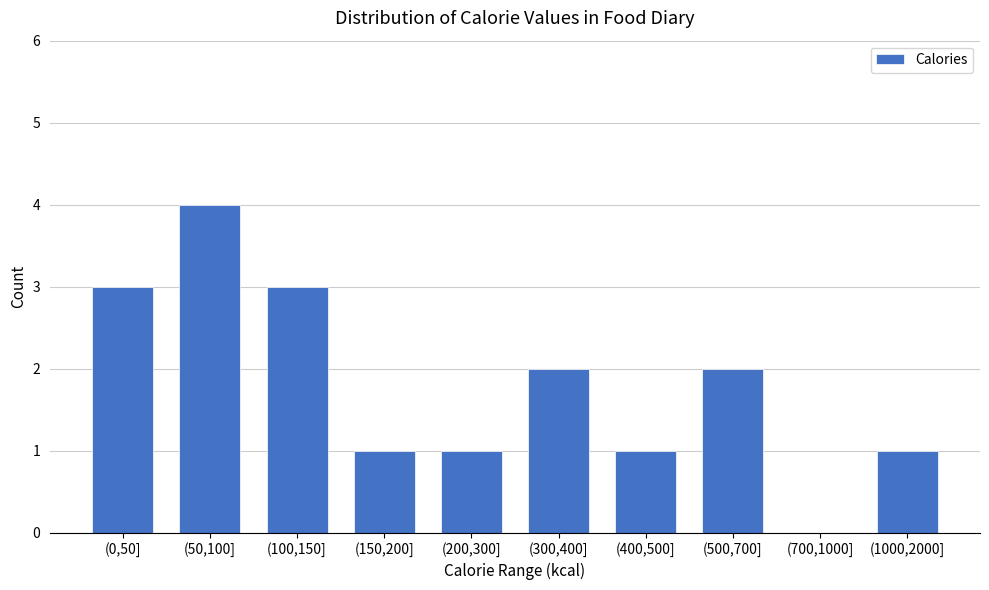

Reading left to right, extract all data points from this chart.

(0,50]=3	(50,100]=4	(100,150]=3	(150,200]=1	(200,300]=1	(300,400]=2	(400,500]=1	(500,700]=2	(700,1000]=0	(1000,2000]=1